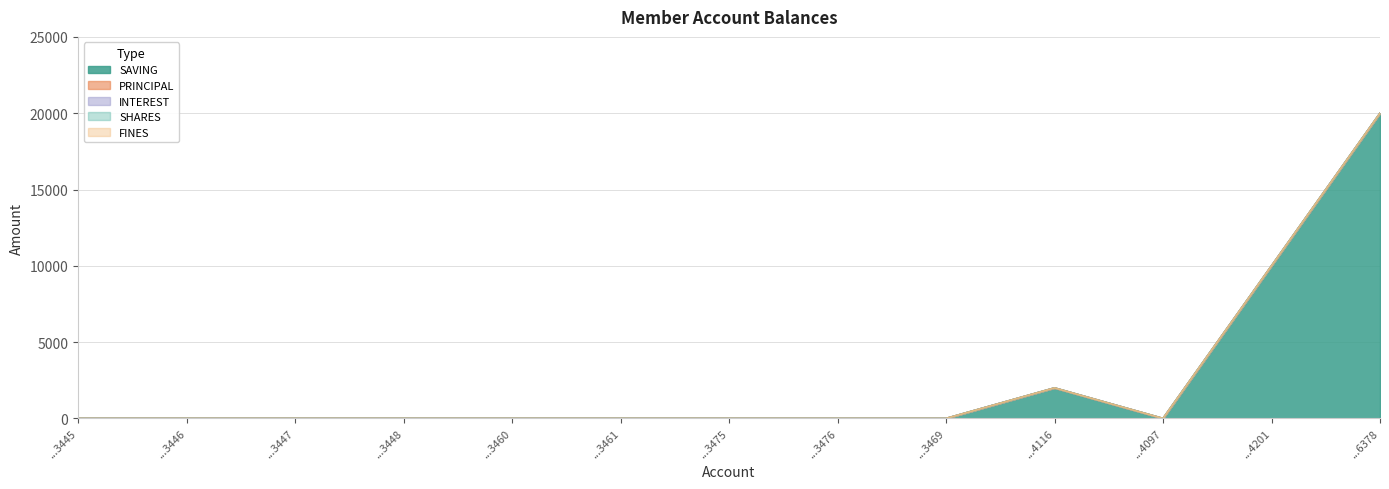

True or false: INTEREST and FINES cross at least once.

False